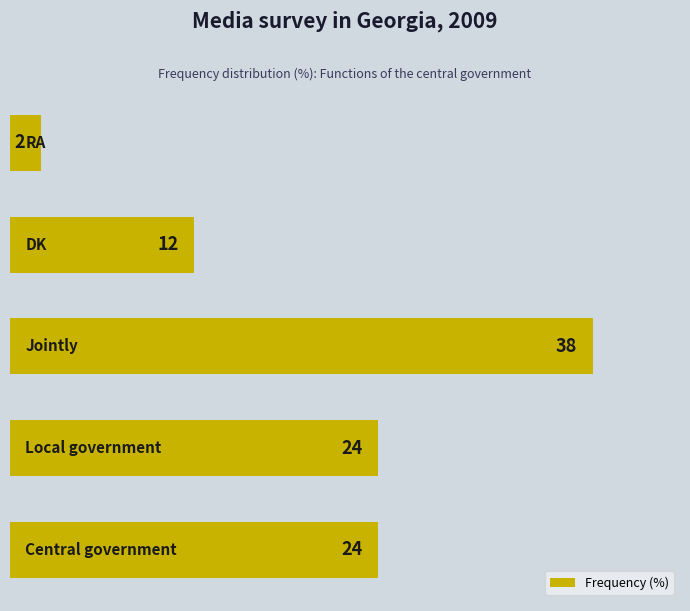

What is the greatest value displayed?

38